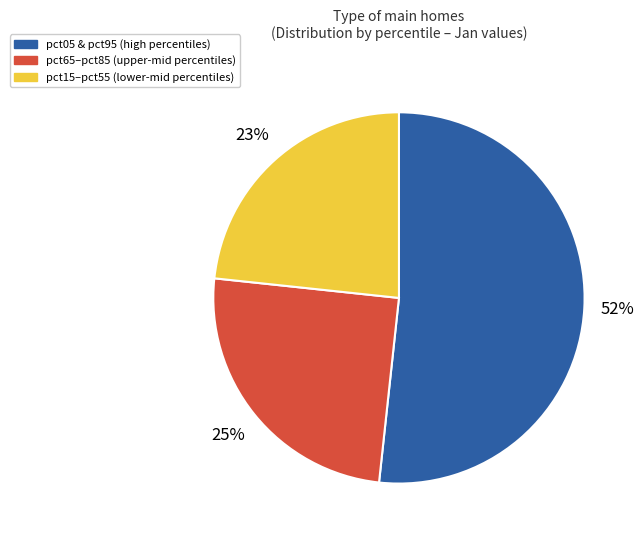

Does any single category account for the majority?

Yes